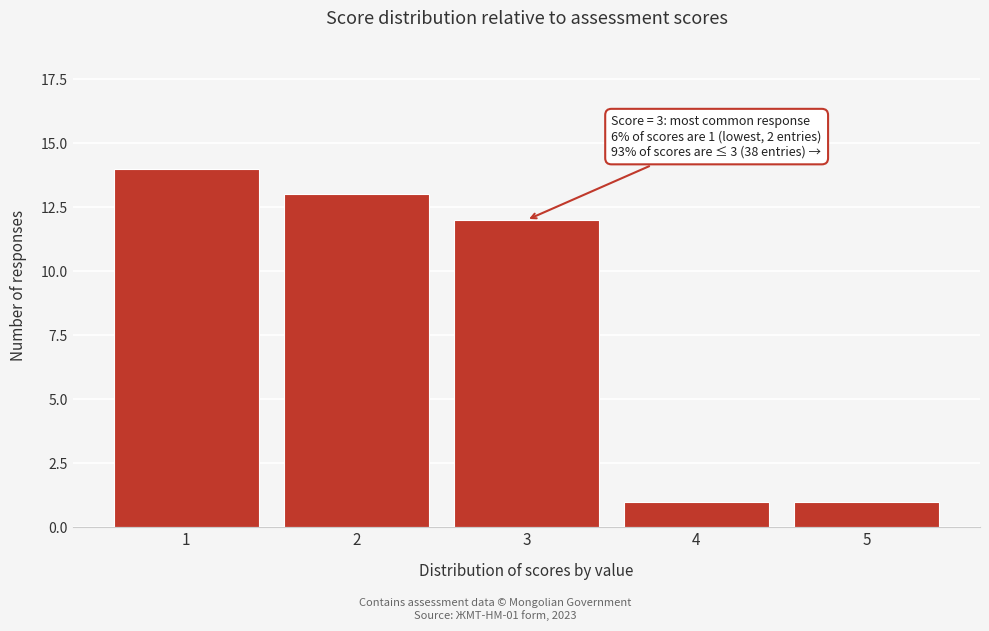

Reading left to right, transcribe all the data shown in this chart.

14	13	12	1	1